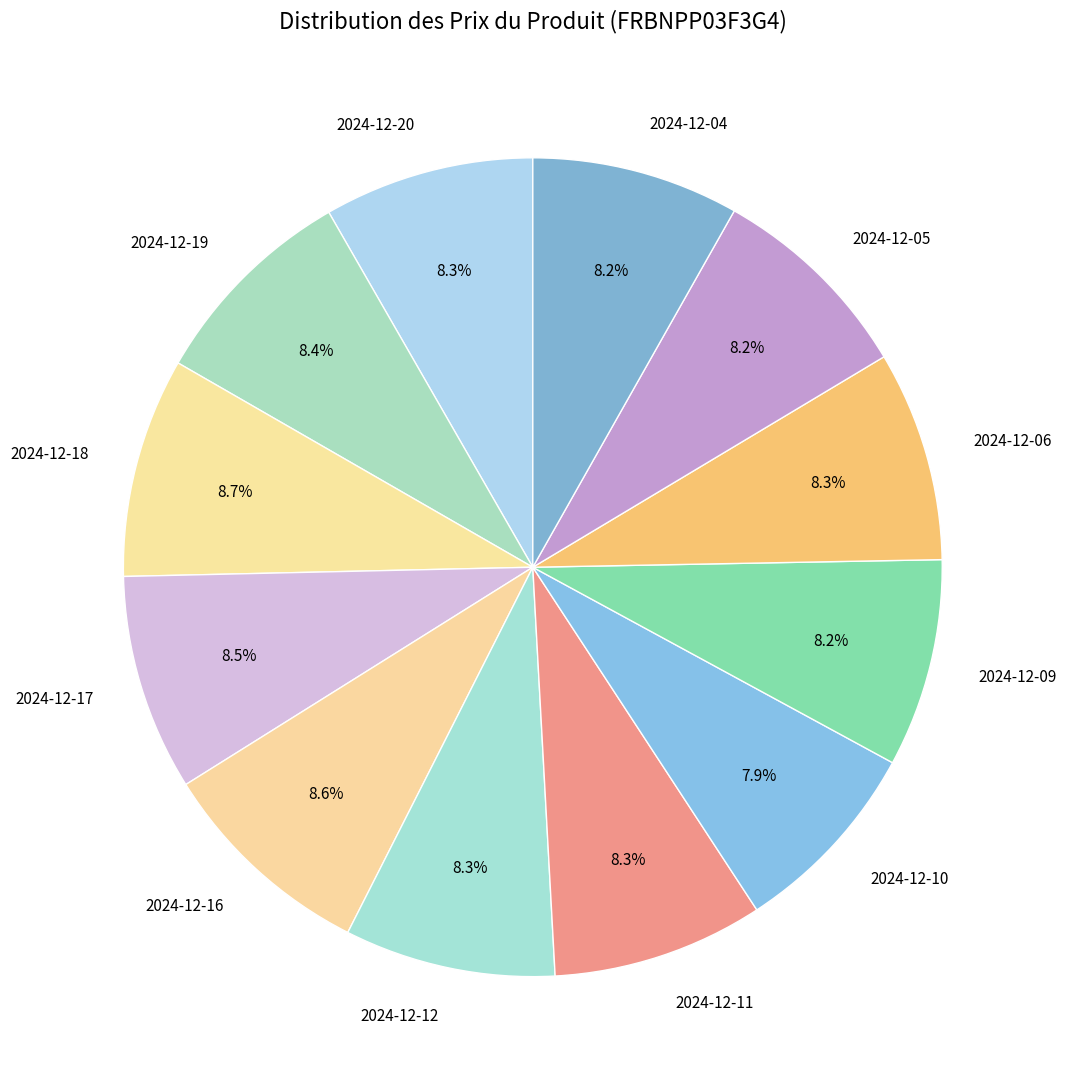

What percentage is the 2024-12-06 slice, to the nearest percent?

8%